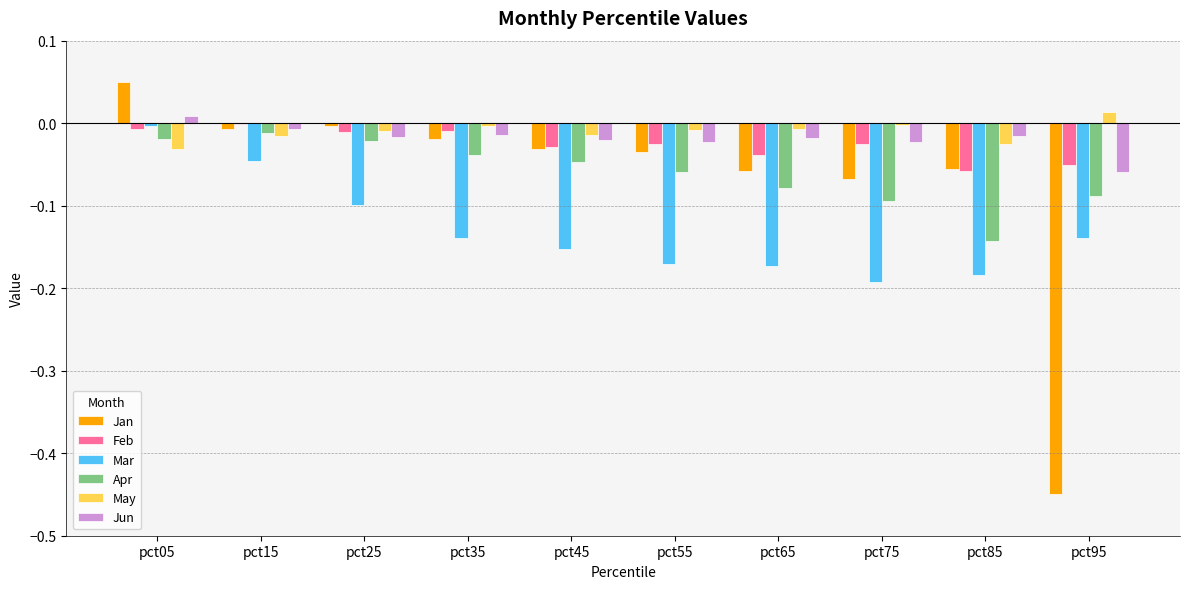

At which category does the chart reach its peak across all series?

pct05